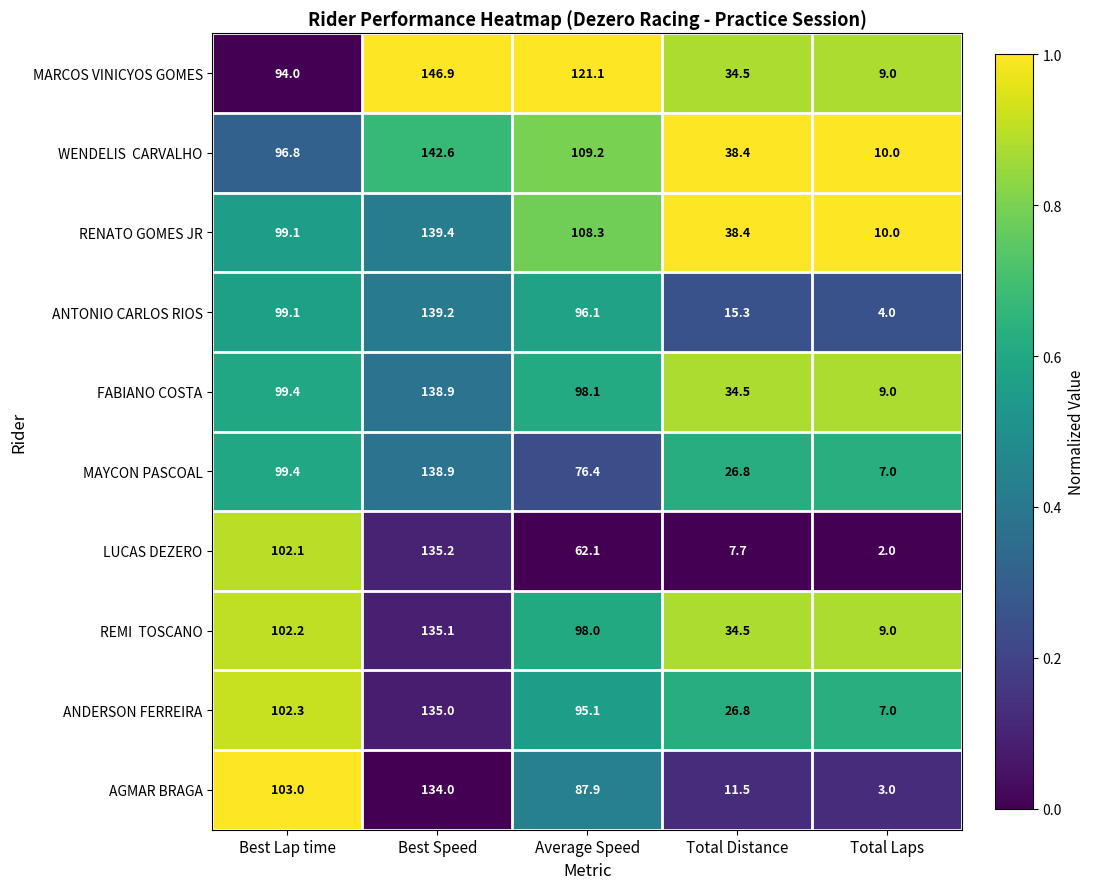

What is the spread (max minus min) of values at Average Speed?

59.0